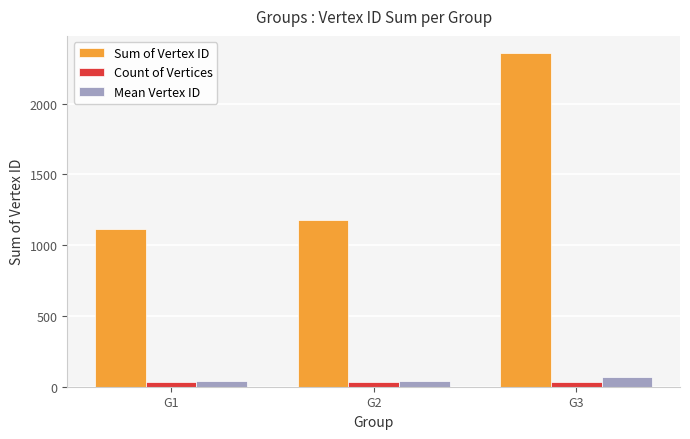

At which label is Sum of Vertex ID closest to 1738?

G2